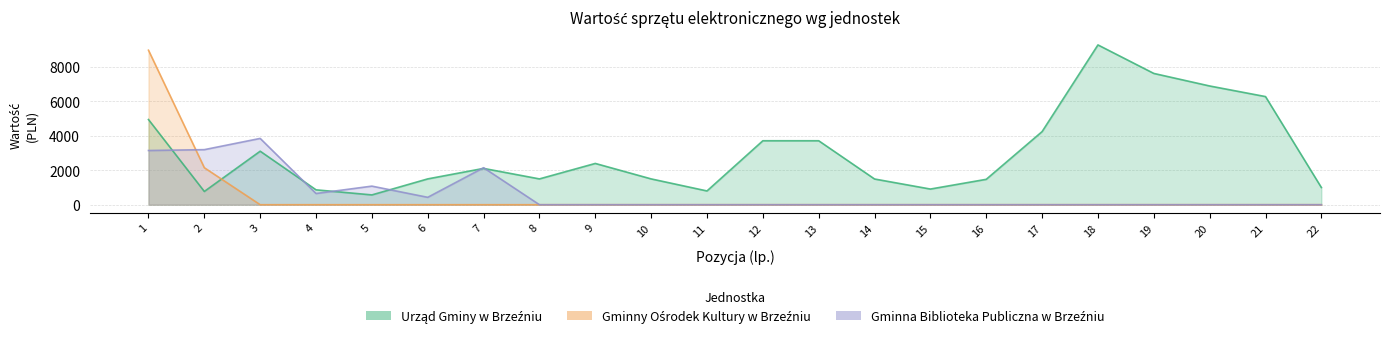

At which category does Urząd Gminy w Brzeźniu reach its first local peak?

3